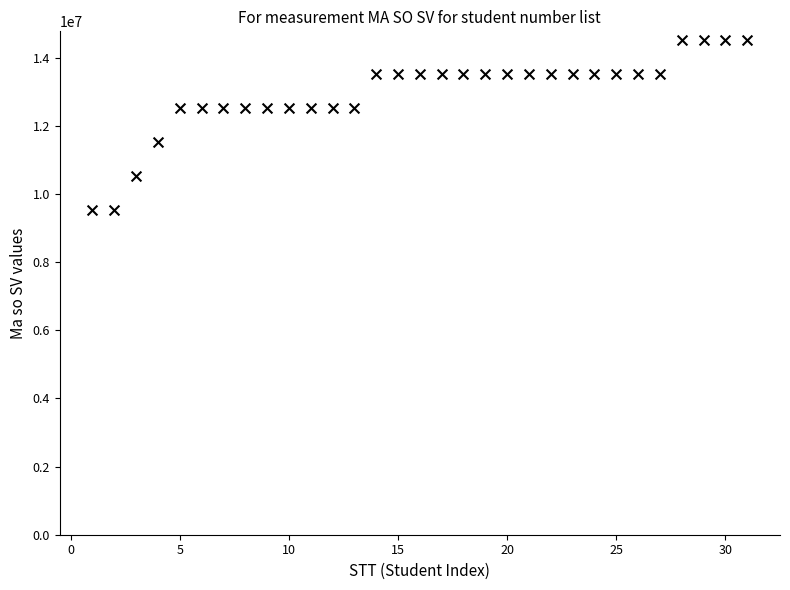

What is the range of Y values (max minus min)?

4999791